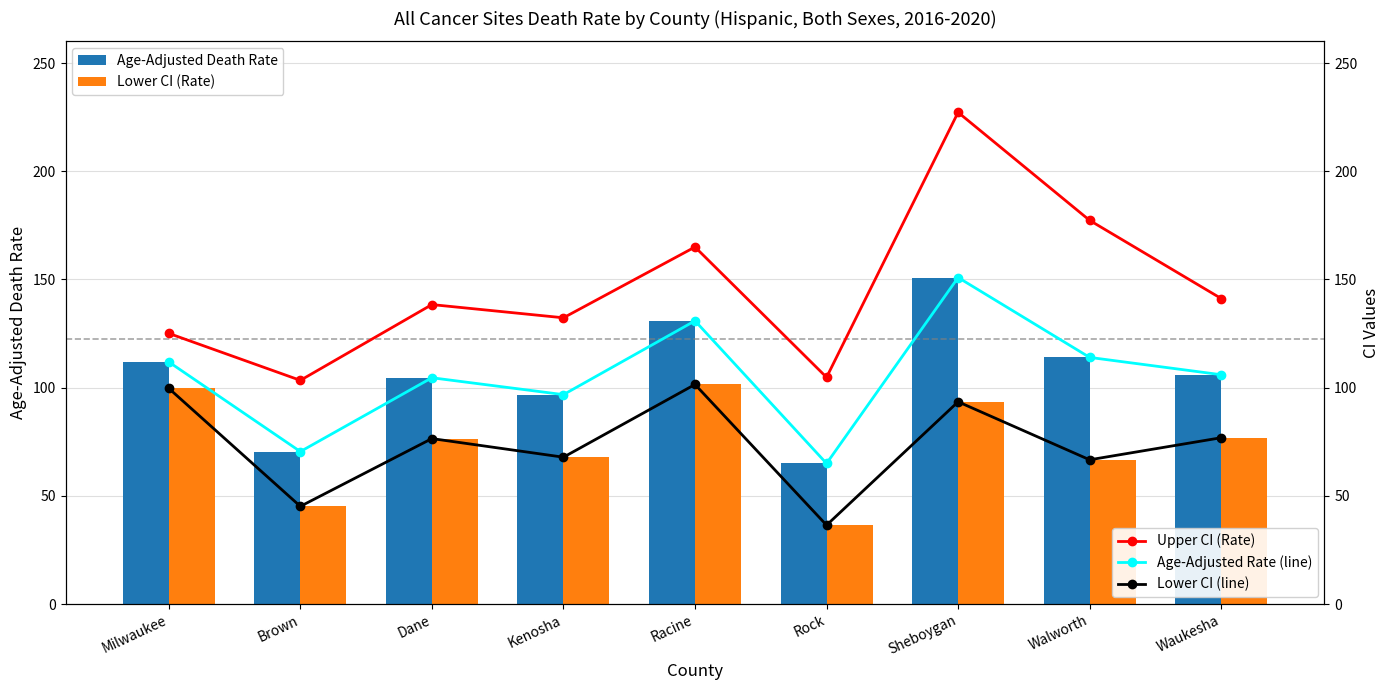

List the labels in order of Age-Adjusted Rate (line) value, largest first.

Sheboygan, Racine, Walworth, Milwaukee, Waukesha, Dane, Kenosha, Brown, Rock